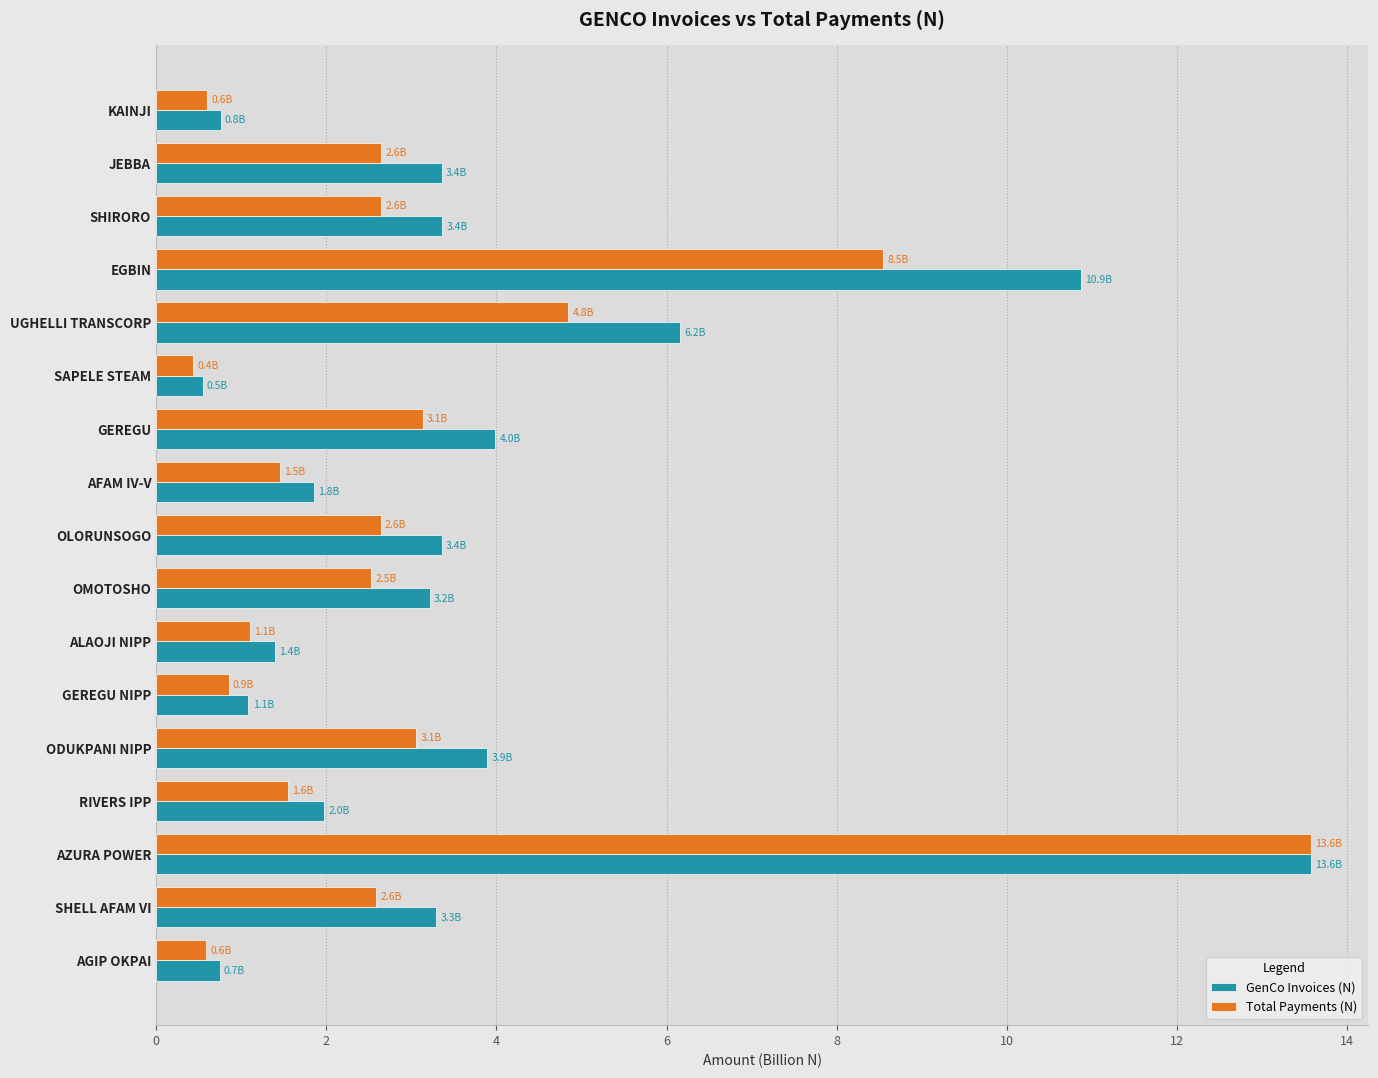

Where is Total Payments (N) nearest to the value 6?

UGHELLI TRANSCORP